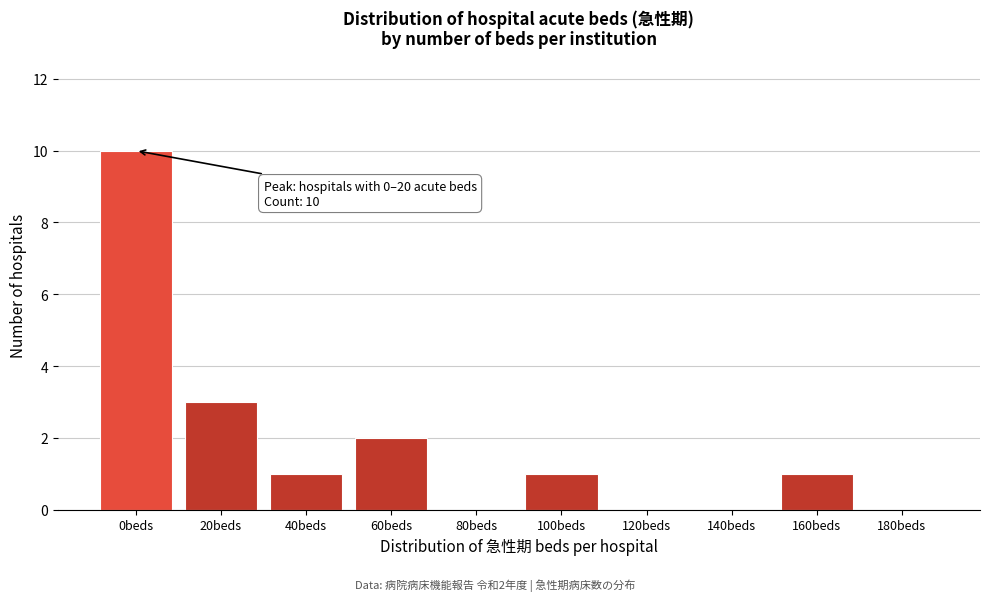

Reading right to left, what are all the values shown in this chart?

180beds=0	160beds=1	140beds=0	120beds=0	100beds=1	80beds=0	60beds=2	40beds=1	20beds=3	0beds=10